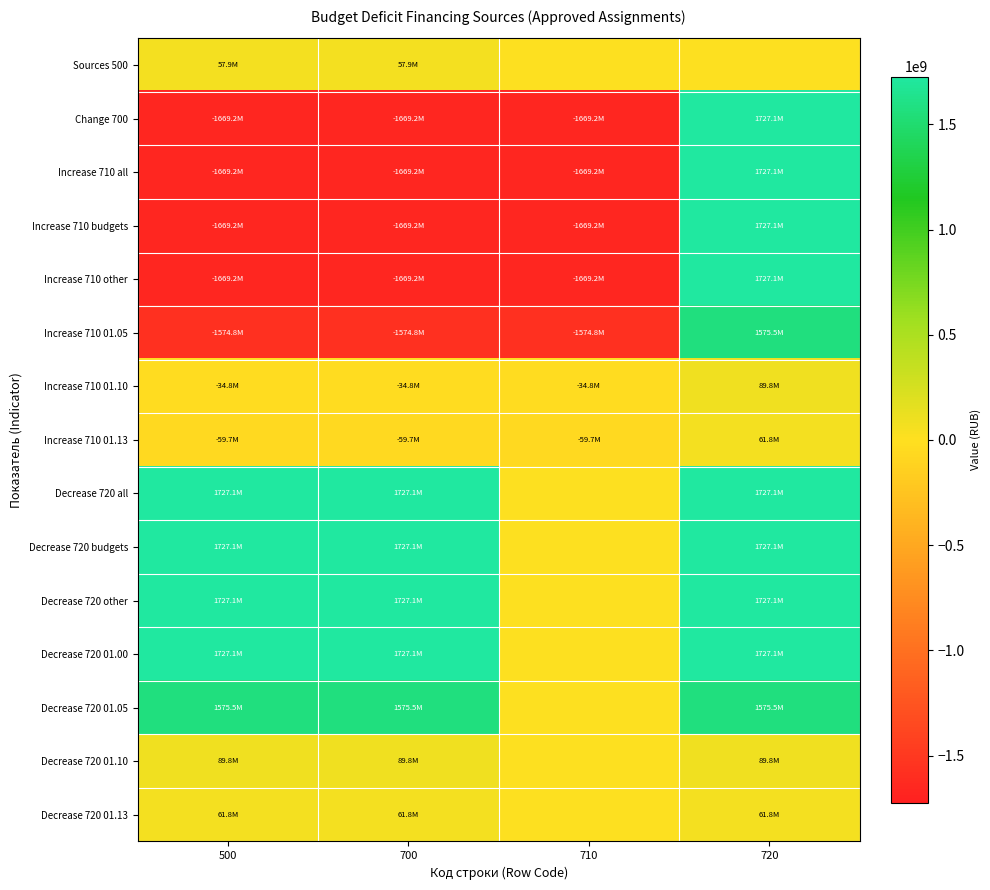

Which category has the lowest value across all series?

500